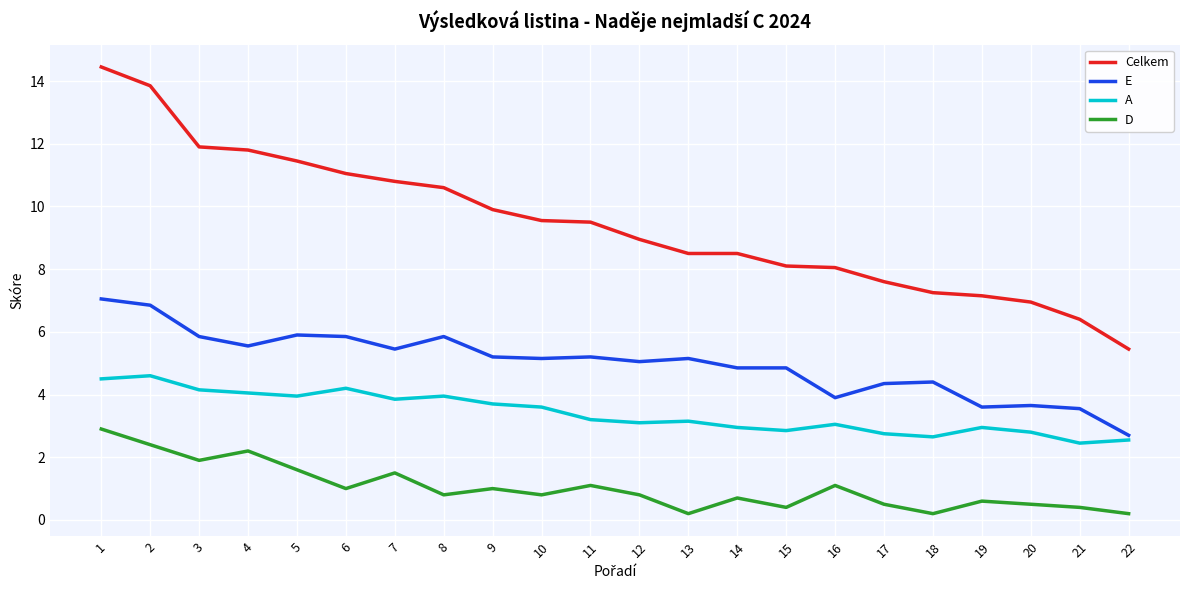

Count the number of data series in this chart.

4